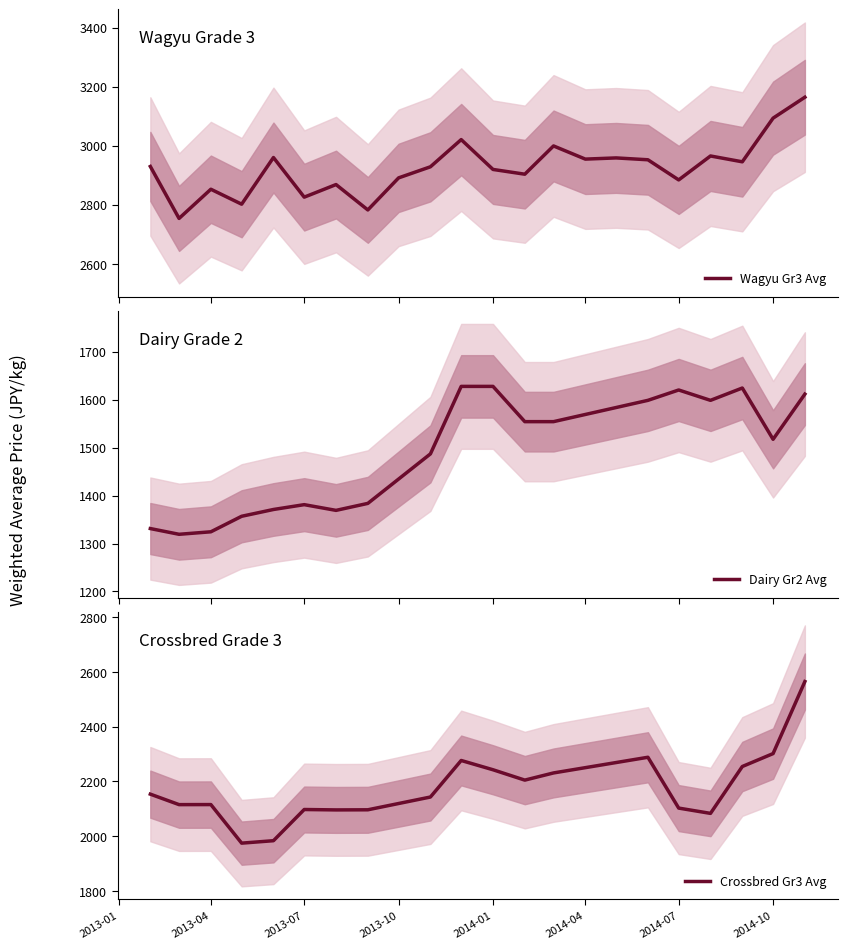

At which category does Crossbred Grade3 Weighted Avg reach its first local peak?

2013-04